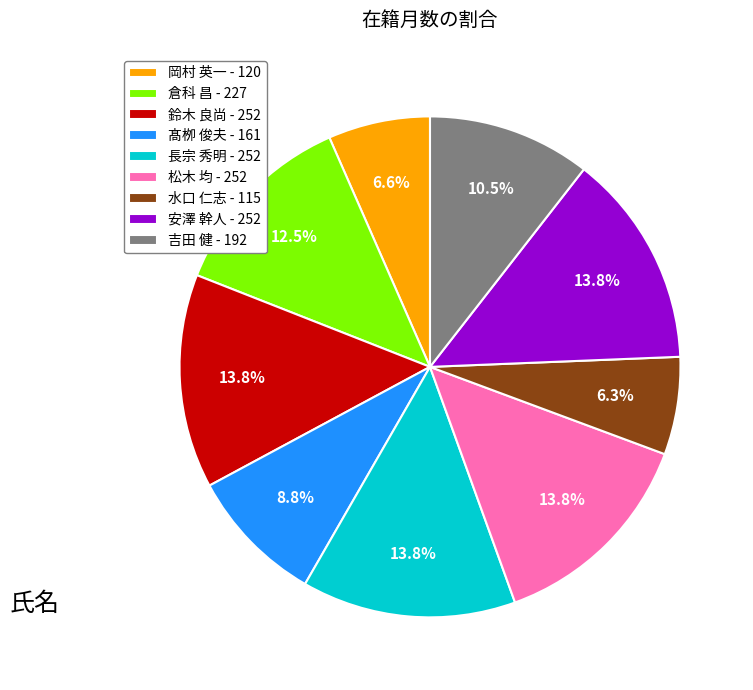

How many segments does this pie chart have?

9